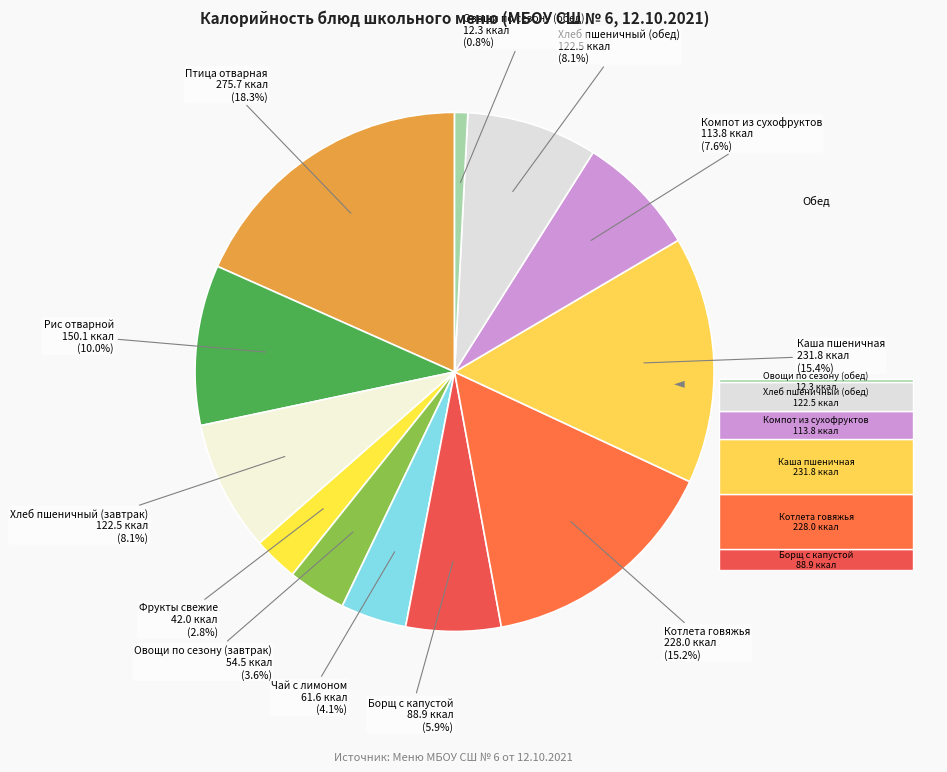

Combined, what portion of the pie is Каша пшеничная and Овощи по сезону (обед)?

16.2%